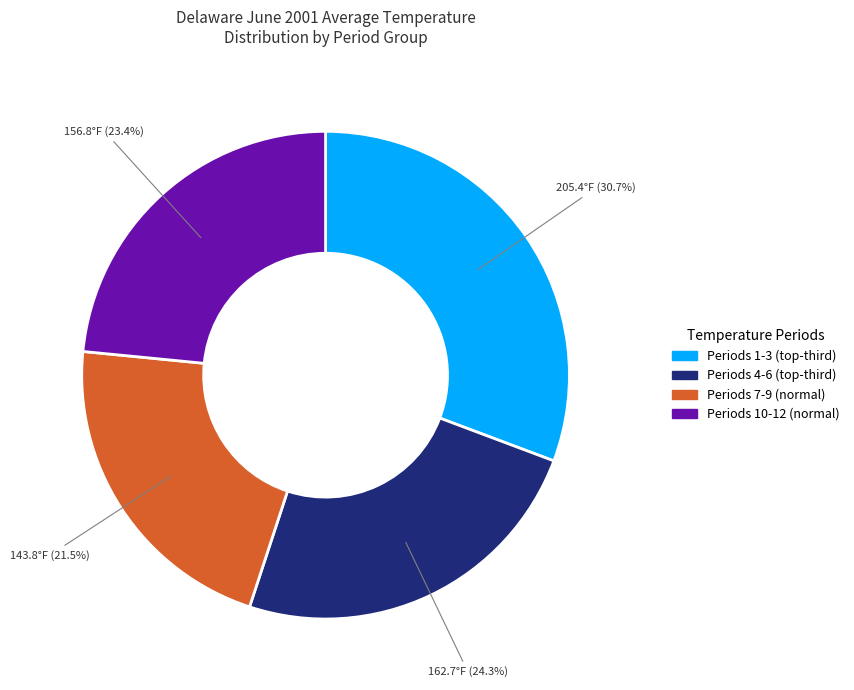

What percentage is NOT represented by Periods 7-9 (normal)?

78.5%